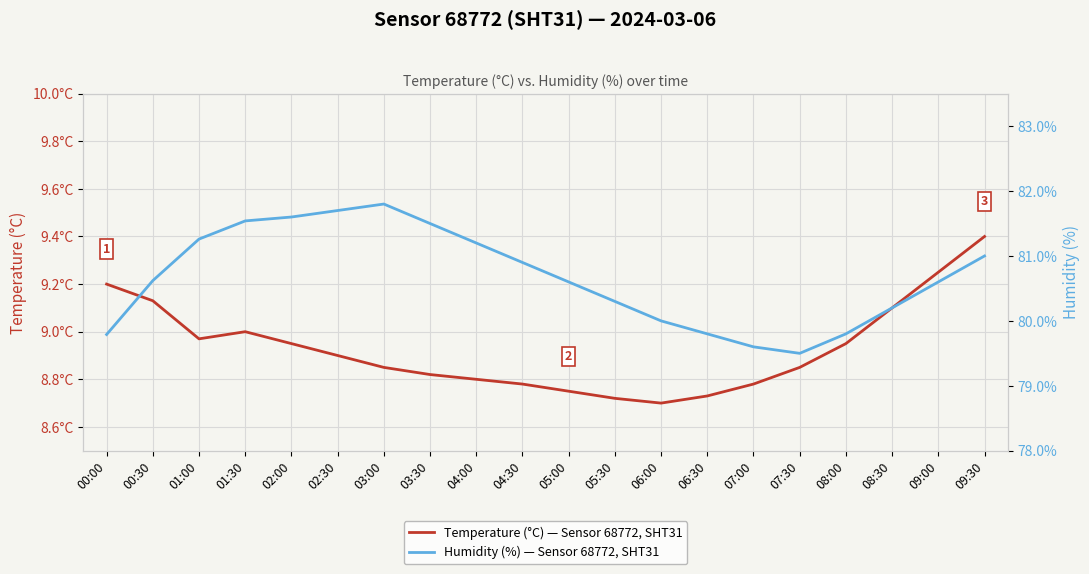

What is the approximate value of Temperature (°C) — Sensor 68772, SHT31 at 06:00?

8.7